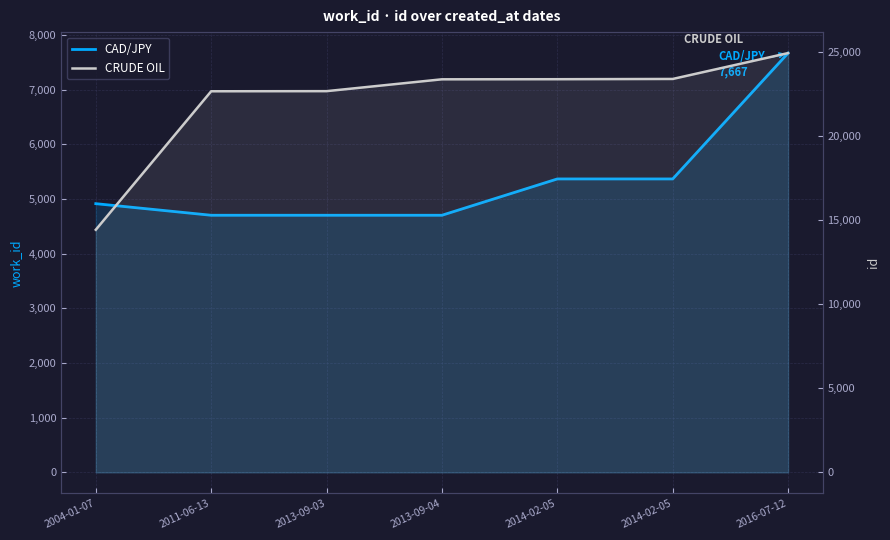

List the series in order of their peak value, lowest first.

CAD/JPY, CRUDE OIL